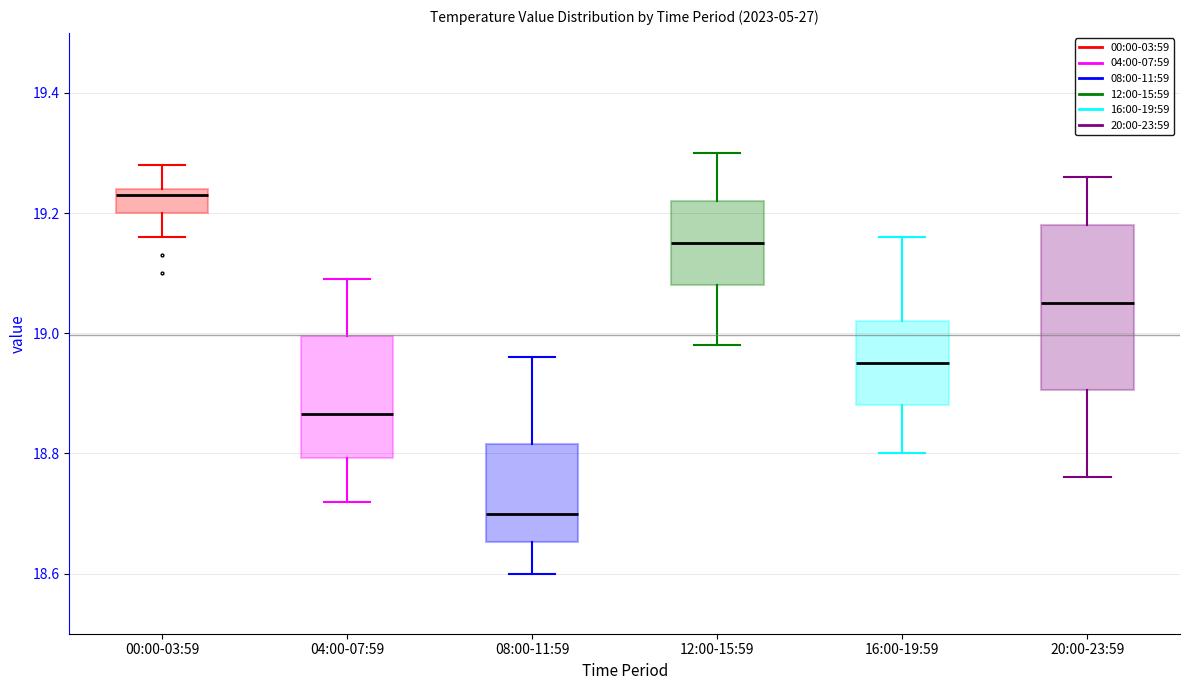

Which box is the tallest, from its lower edge to its upper edge?

20:00-23:59